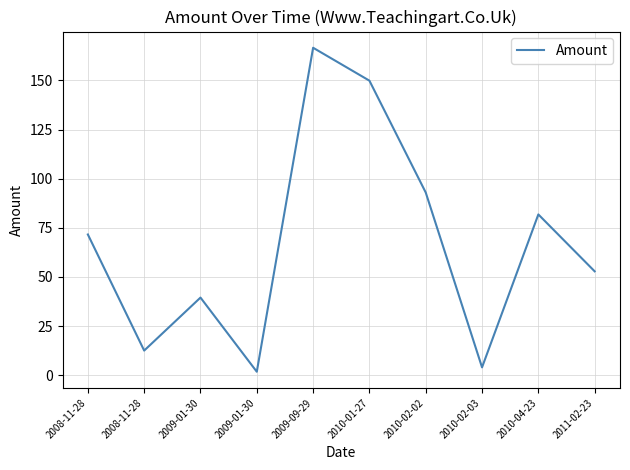

What is the difference between the maximum and minimum values?

164.9